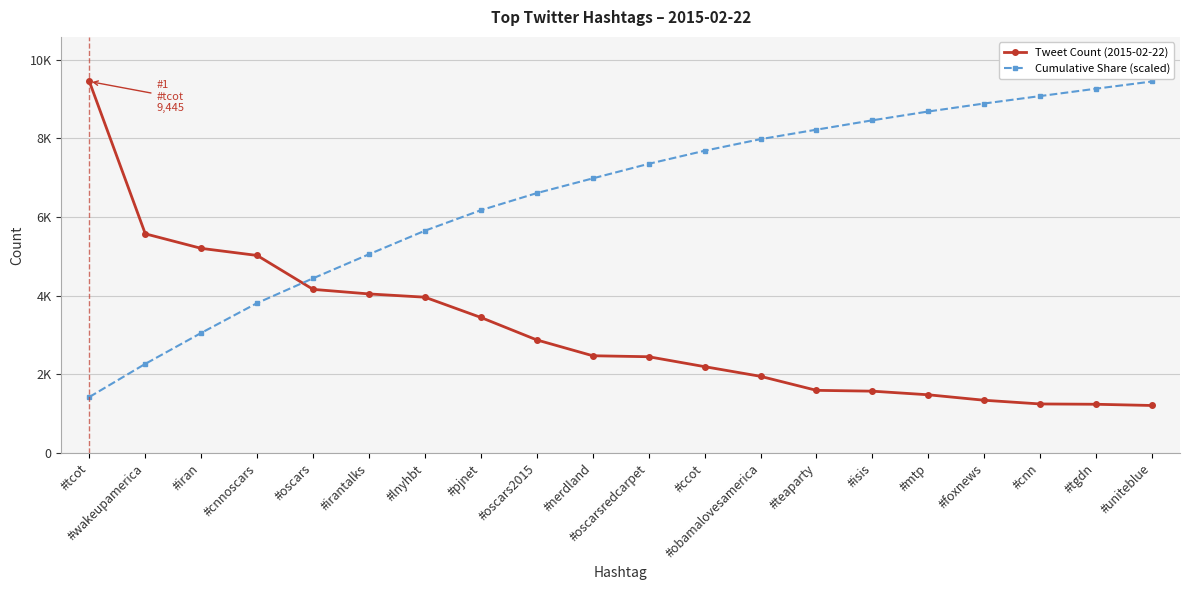

What are all the series names shown in the legend?

Tweet Count (2015-02-22), Cumulative Share (scaled)